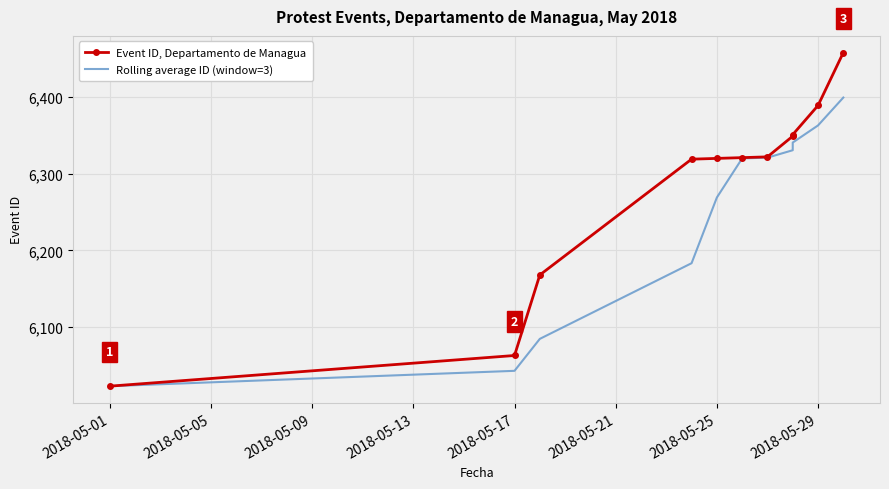

What is the difference between the highest and lowest values at 2018-05-29?

26.0